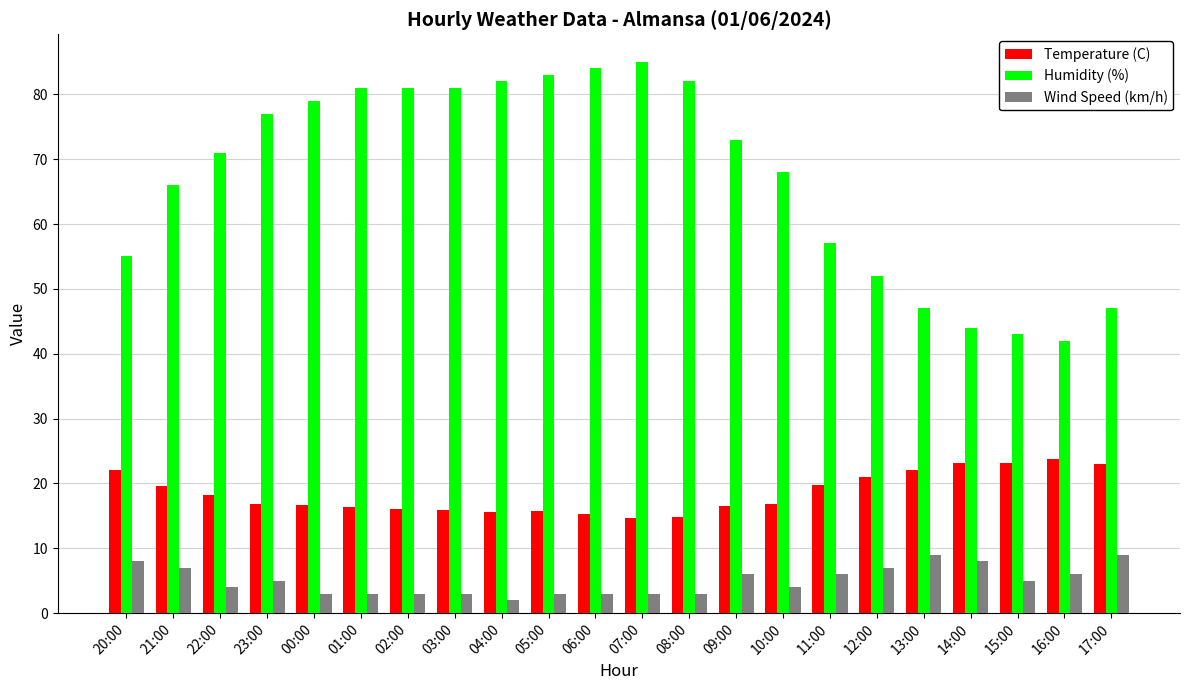

What is the average value of the Humidity (%) series?

67.3